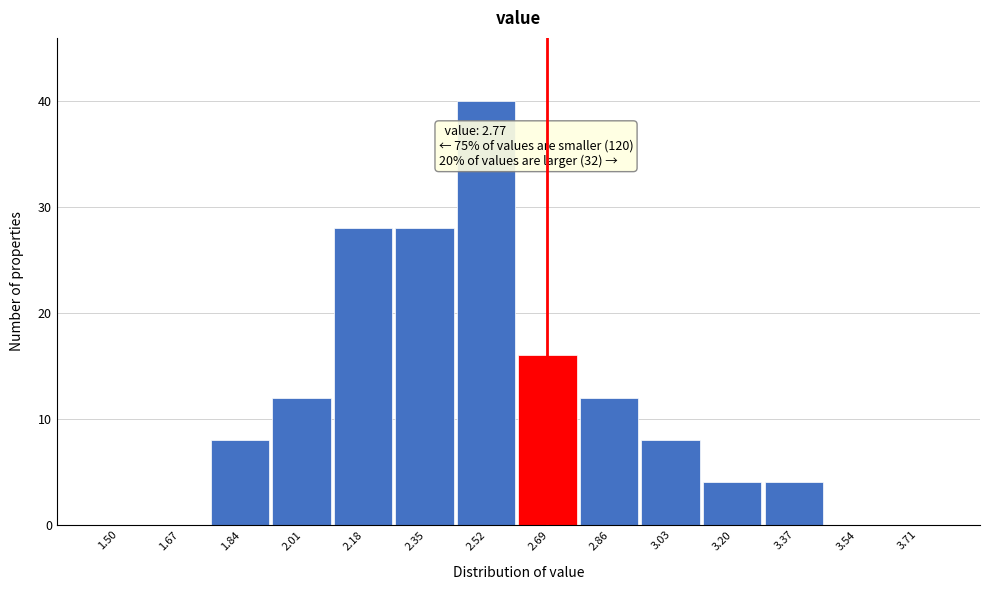

Reading left to right, what are all the values shown in this chart?

1.50=0	1.67=0	1.84=8	2.01=12	2.18=28	2.35=28	2.52=40	2.69=16	2.86=12	3.03=8	3.20=4	3.37=4	3.54=0	3.71=0